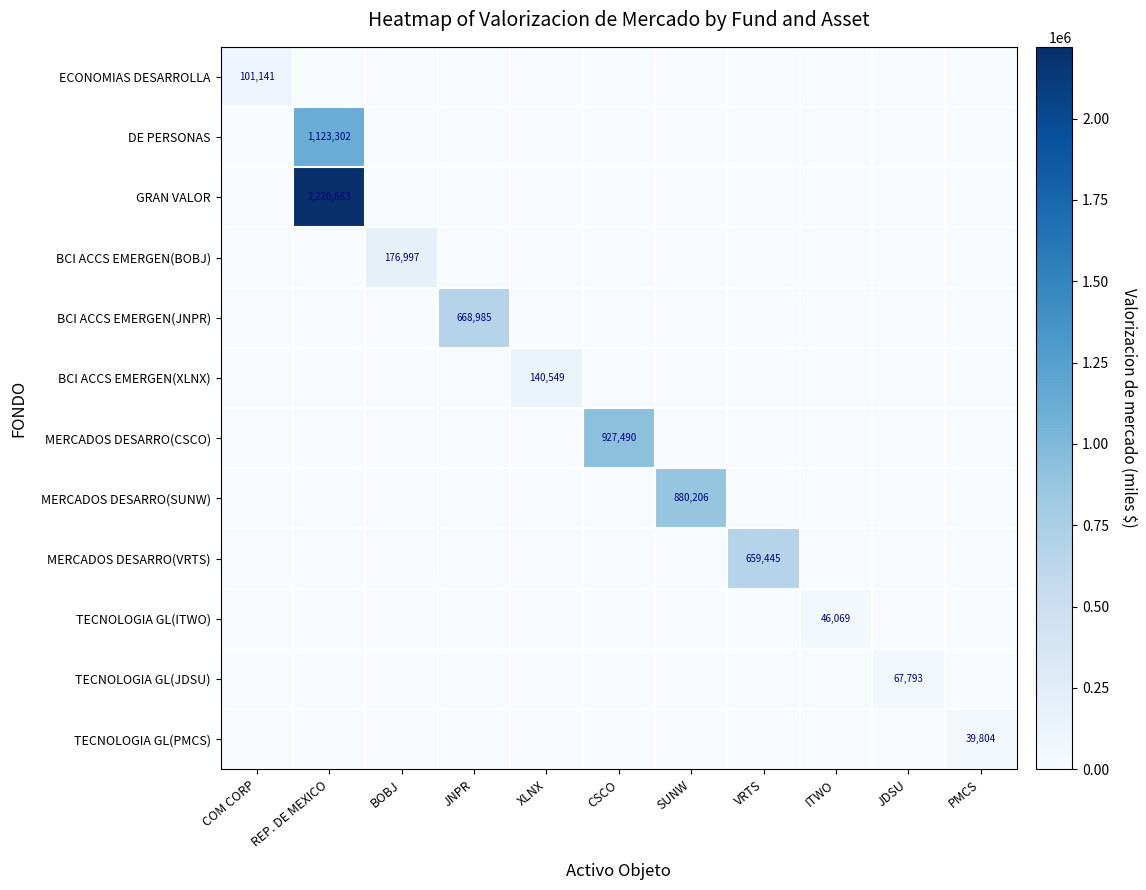

True or false: ECONOMIAS DESARROLLA has a value of 40160 at COM CORP.

False